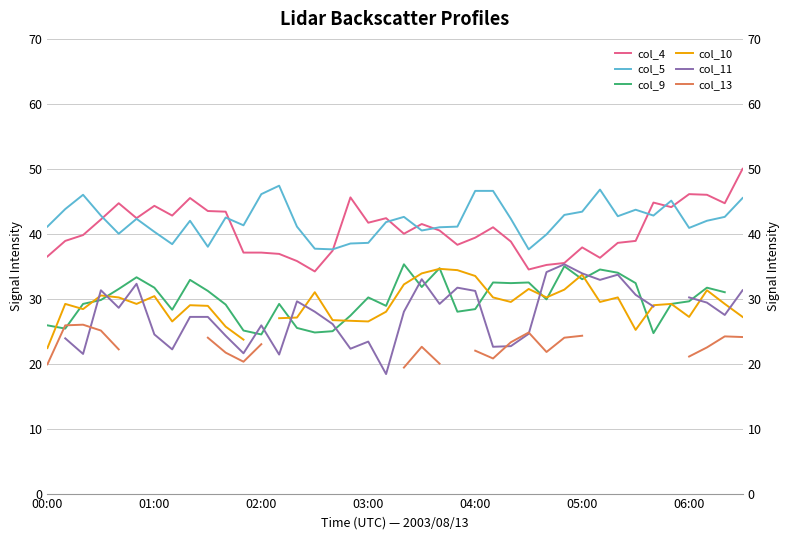

How many data points does each series have?

40